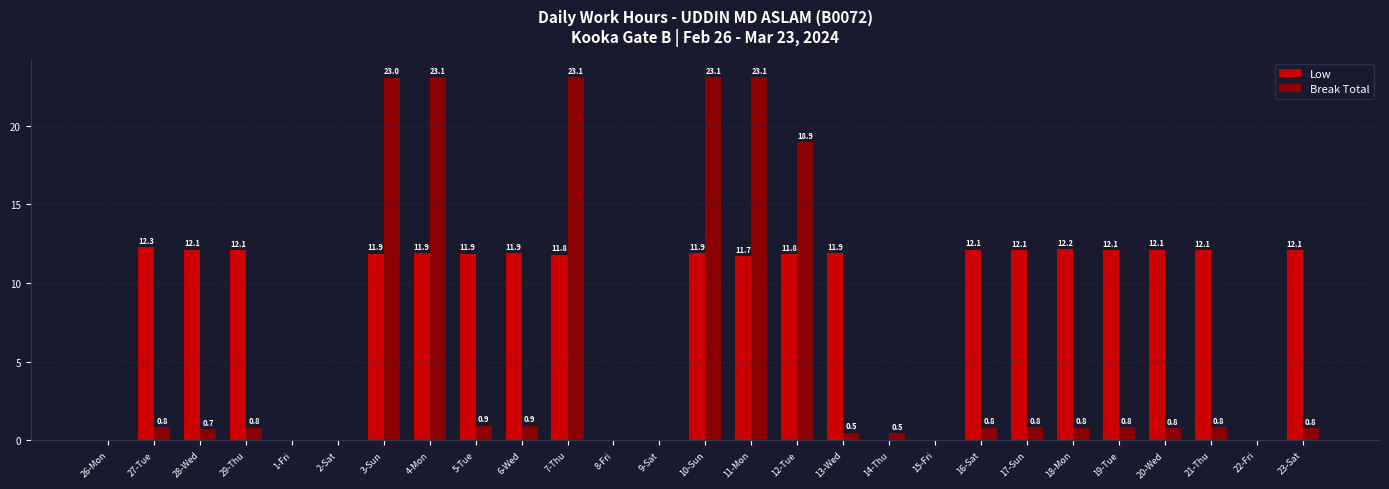

At which label is Low closest to 6?

11-Mon